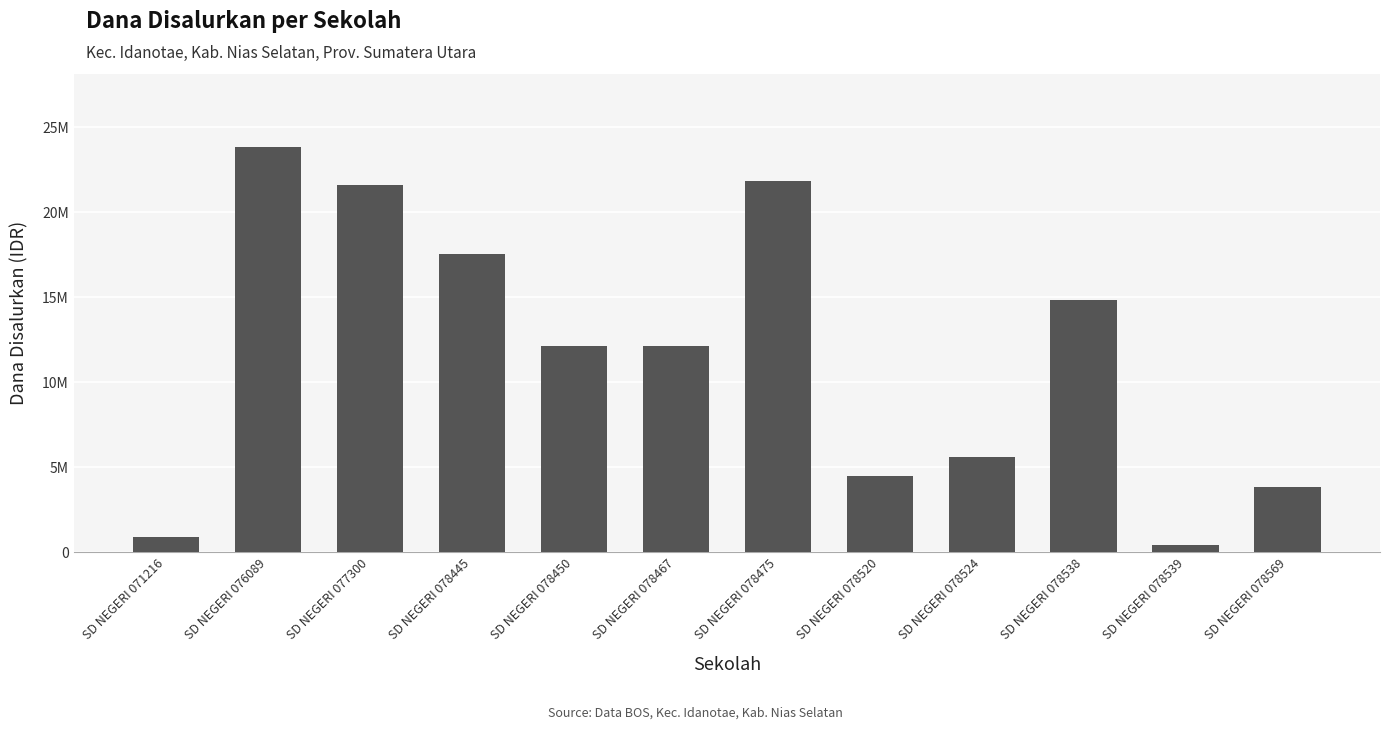

Reading left to right, transcribe all the data shown in this chart.

900000	23850000	21600000	17550000	12150000	12150000	21825000	4500000	5625000	14850000	450000	3825000